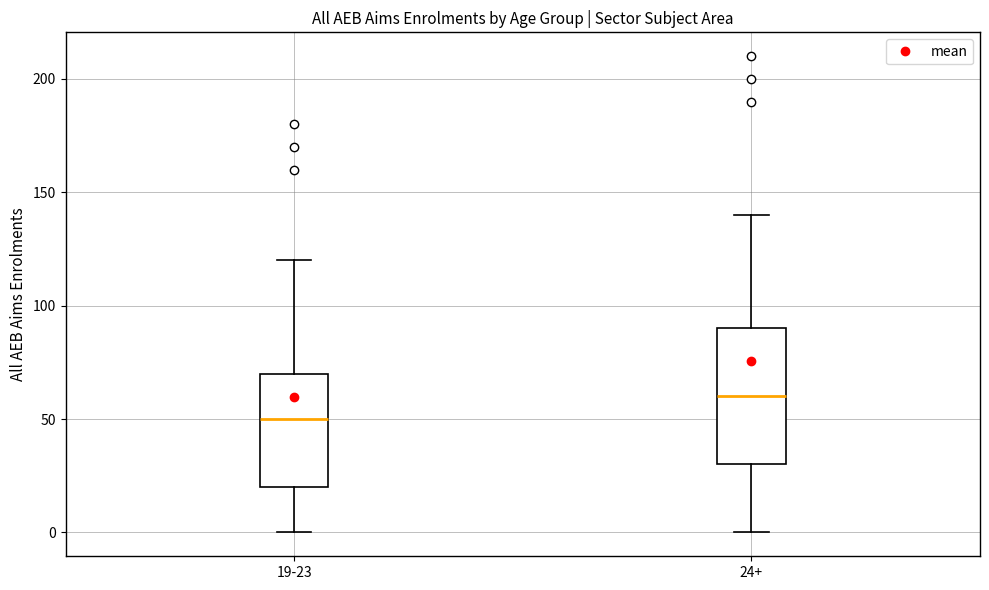

Reading left to right, transcribe this box plot: for each box, give where its median line is, the range the box spans, and where its two whiskers end, as read against the y-axis. The values are not printed on the chart, so give them approximately, as read against the axis.

19-23: median 50, box 20 to 70, whiskers 0 to 120
24+: median 60, box 30 to 90, whiskers 0 to 140